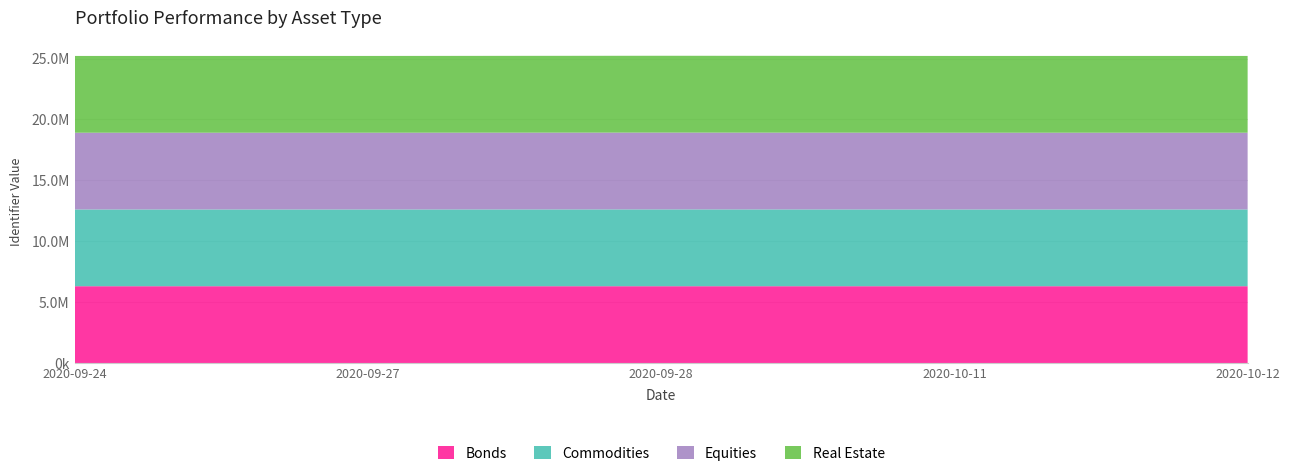

Reading left to right, transcribe all the data shown in this chart.

Bonds: 2020-09-24=6304308	2020-09-27=6304381	2020-09-28=6304384	2020-10-11=6304330	2020-10-12=6304608
Commodities: 2020-09-24=6304345	2020-09-27=6304509	2020-09-28=6309482	2020-10-11=6304330	2020-10-12=6304627
Equities: 2020-09-24=6304368	2020-09-27=6304509	2020-09-28=6309482	2020-10-11=6304330	2020-10-12=6304629
Real Estate: 2020-09-24=6304381	2020-09-27=6304509	2020-09-28=6309482	2020-10-11=6304330	2020-10-12=6304629